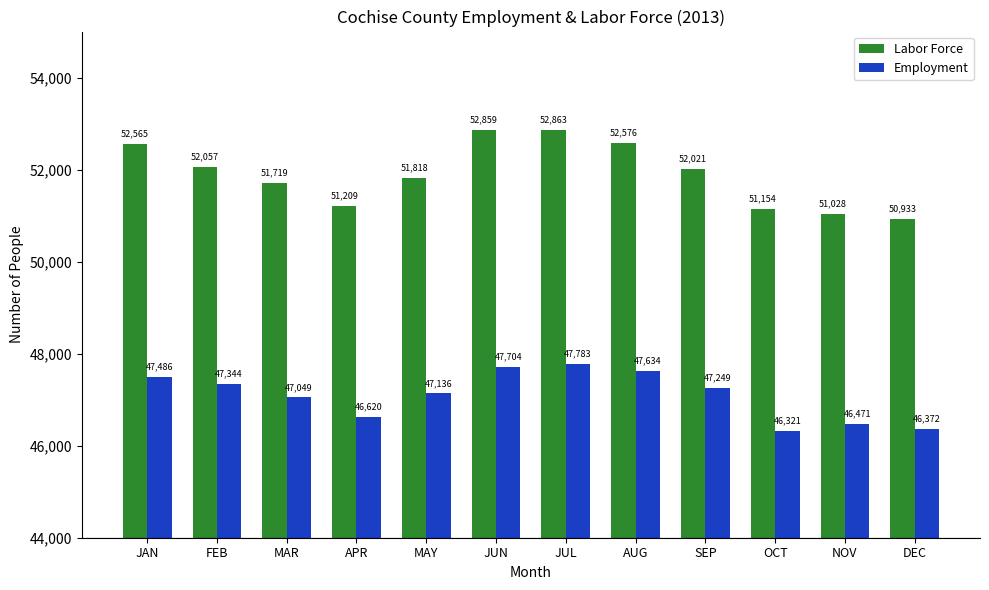

At how many categories does at least one series exceed 52145?

4